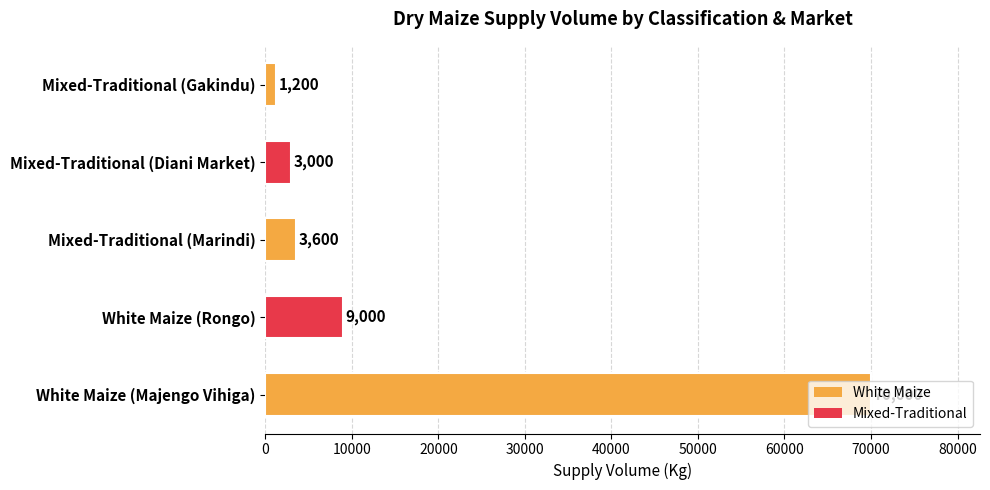

What is the minimum value shown in the chart?

1200